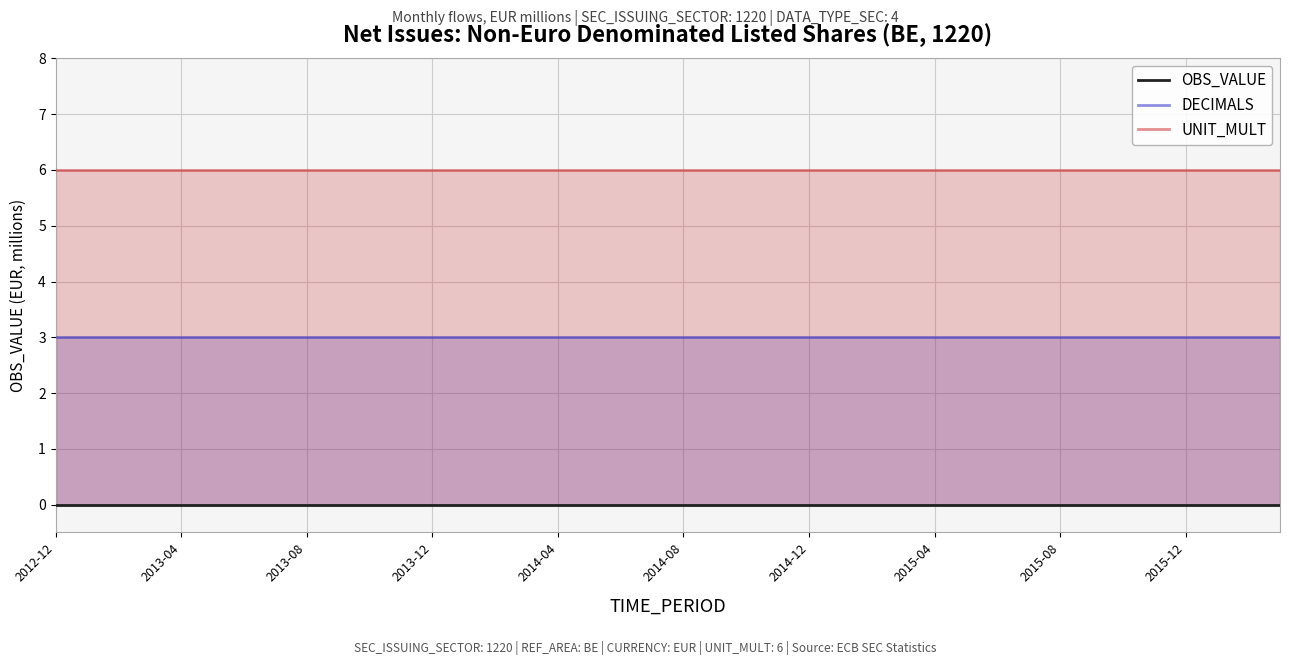

What is the spread (max minus min) of values at 2015-08?

6